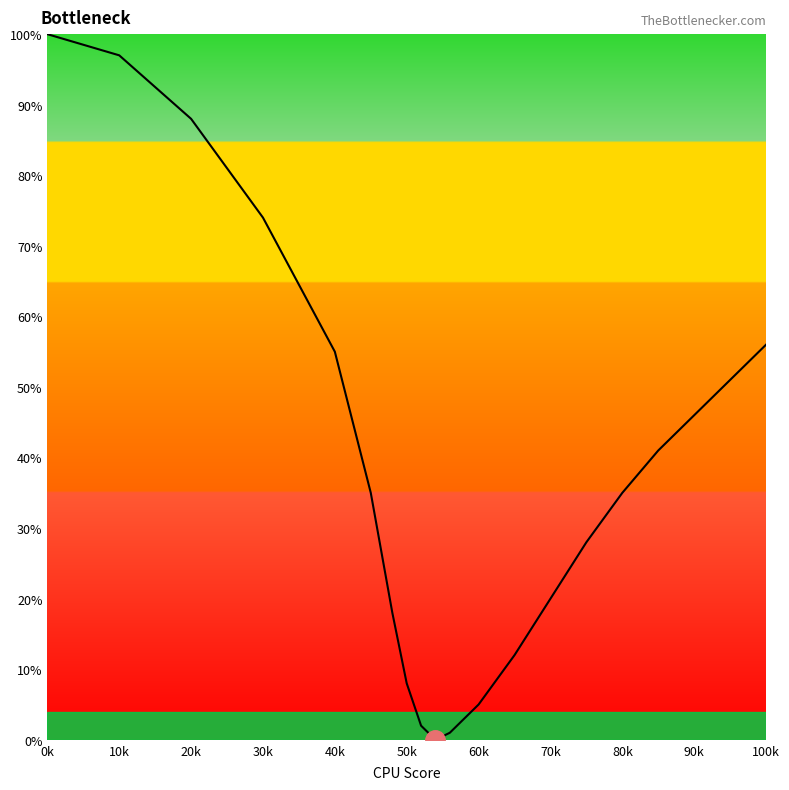

True or false: there are more than 1 points higher than both neighbors.

False